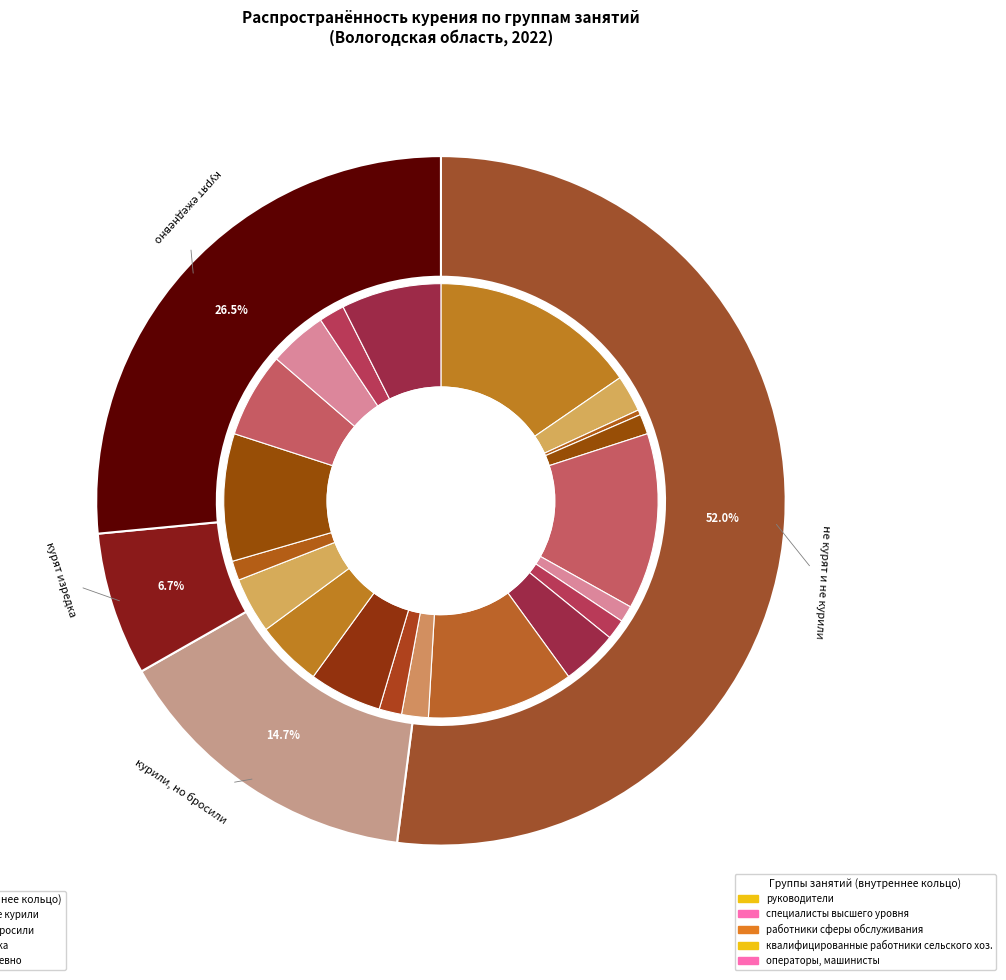

Between курили, но бросили and не курят и не курили, which is larger?

не курят и не курили